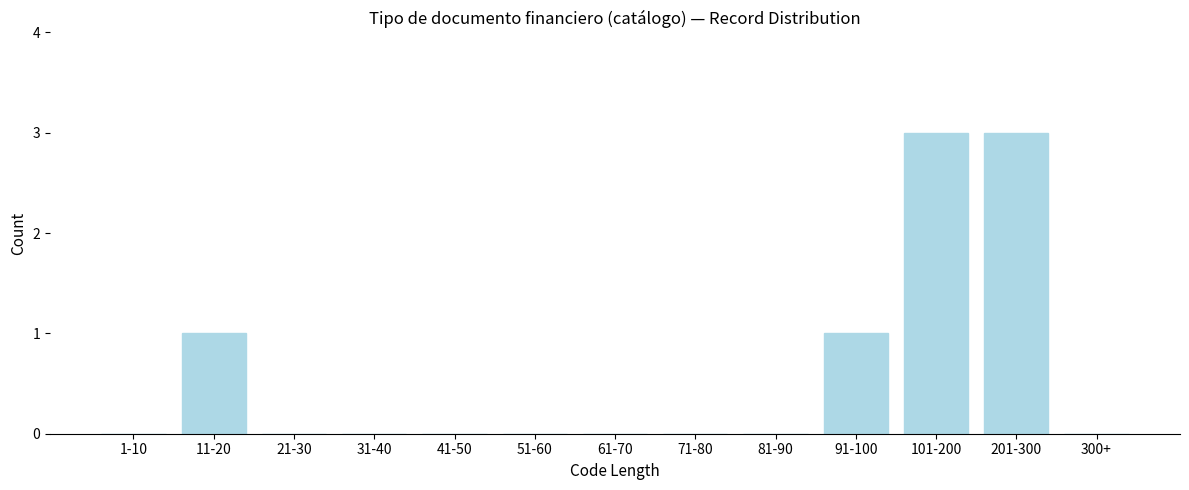

Reading right to left, what are all the values shown in this chart?

300+=0	201-300=3	101-200=3	91-100=1	81-90=0	71-80=0	61-70=0	51-60=0	41-50=0	31-40=0	21-30=0	11-20=1	1-10=0